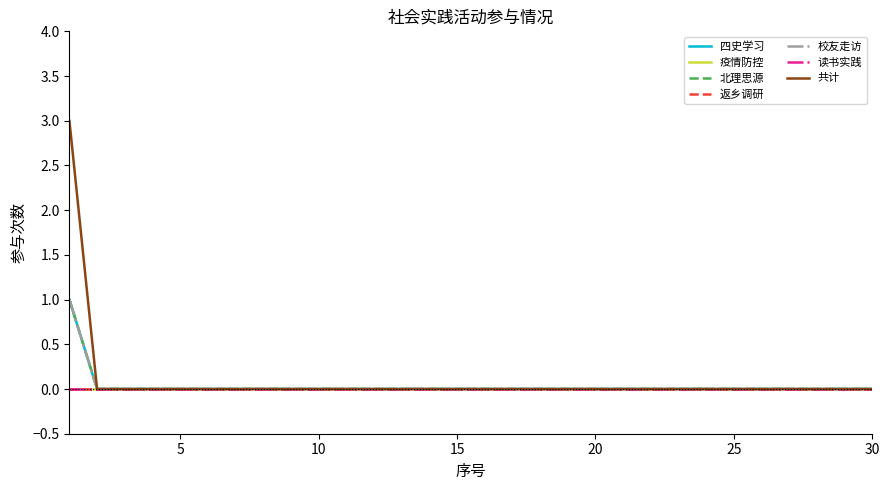

Does the chart display data point markers on the line(s)?

No